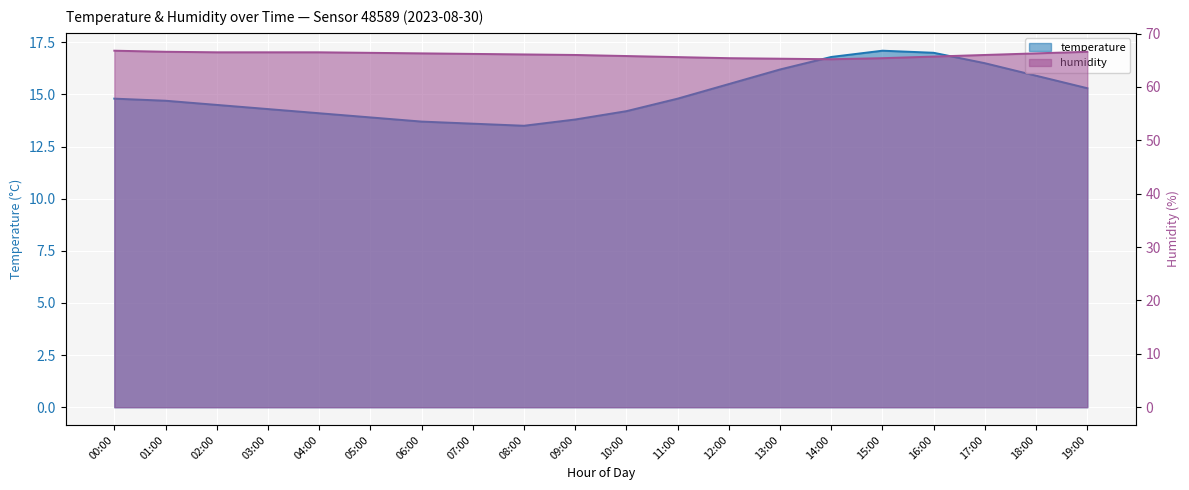

Reading right to left, transcribe all the data shown in this chart.

temperature: 15.3	15.9	16.5	17.0	17.1	16.8	16.2	15.5	14.8	14.2	13.8	13.5	13.6	13.7	13.9	14.1	14.3	14.5	14.7	14.8
humidity: 66.6	66.3	66.0	65.7	65.4	65.2	65.3	65.4	65.6	65.8	66.0	66.1	66.2	66.3	66.4	66.5	66.5	66.5	66.6	66.8